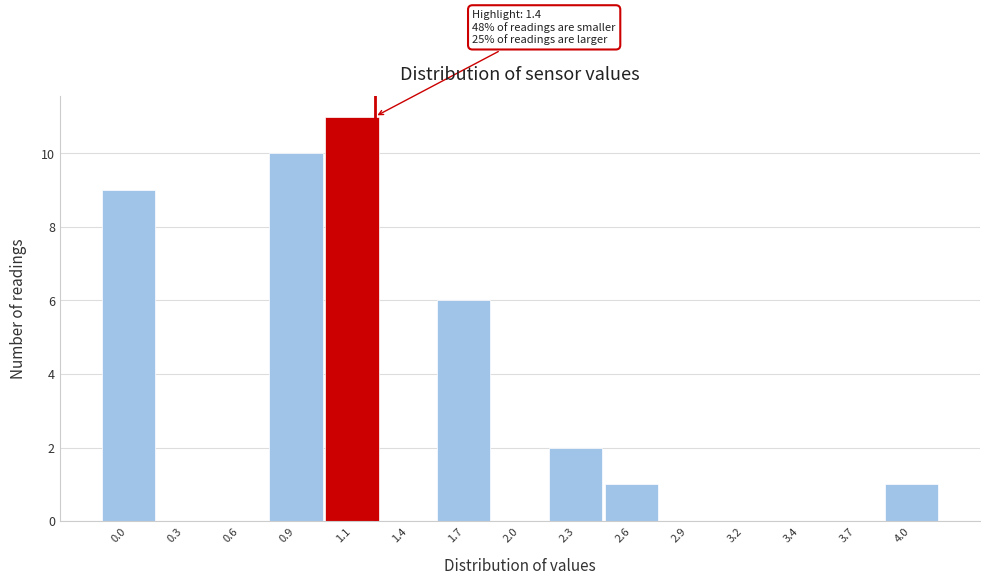

Reading left to right, list all the values displayed in this chart.

0.0=9	0.3=0	0.6=0	0.9=10	1.1=11	1.4=0	1.7=6	2.0=0	2.3=2	2.6=1	2.9=0	3.2=0	3.4=0	3.7=0	4.0=1